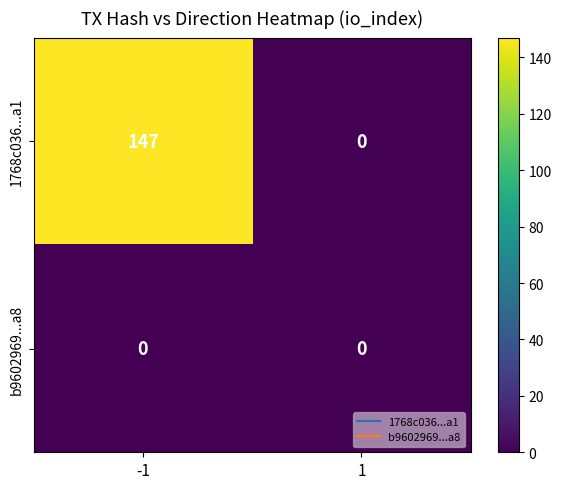

Which series has the largest total across all categories?

1768c036...a1